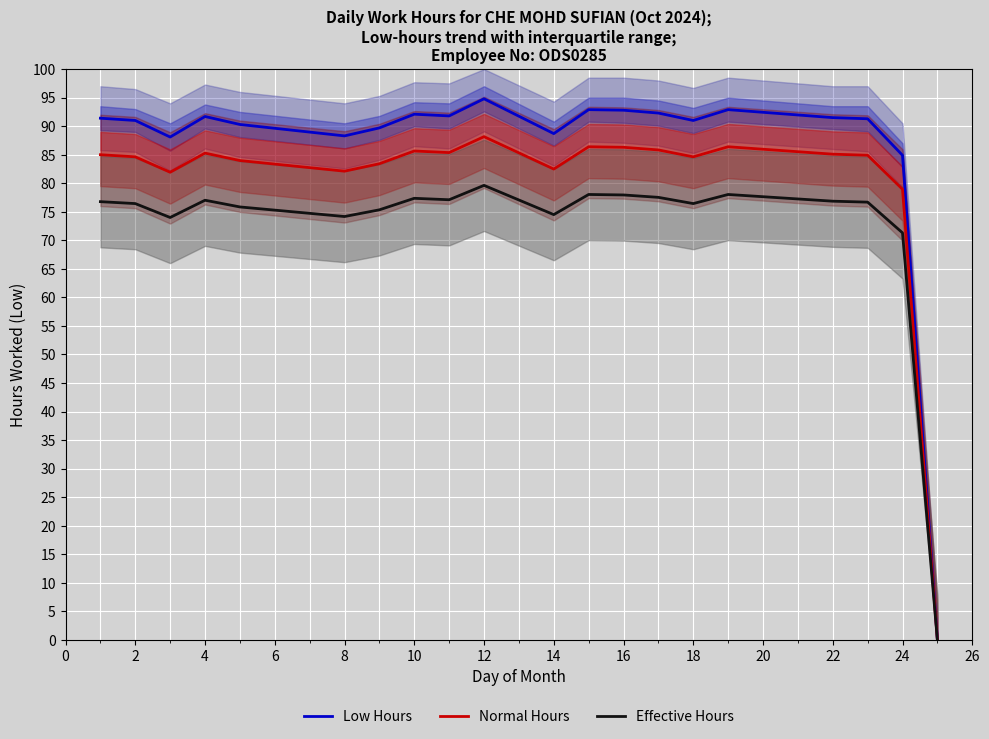

What is the maximum value for Normal Hours?

88.2